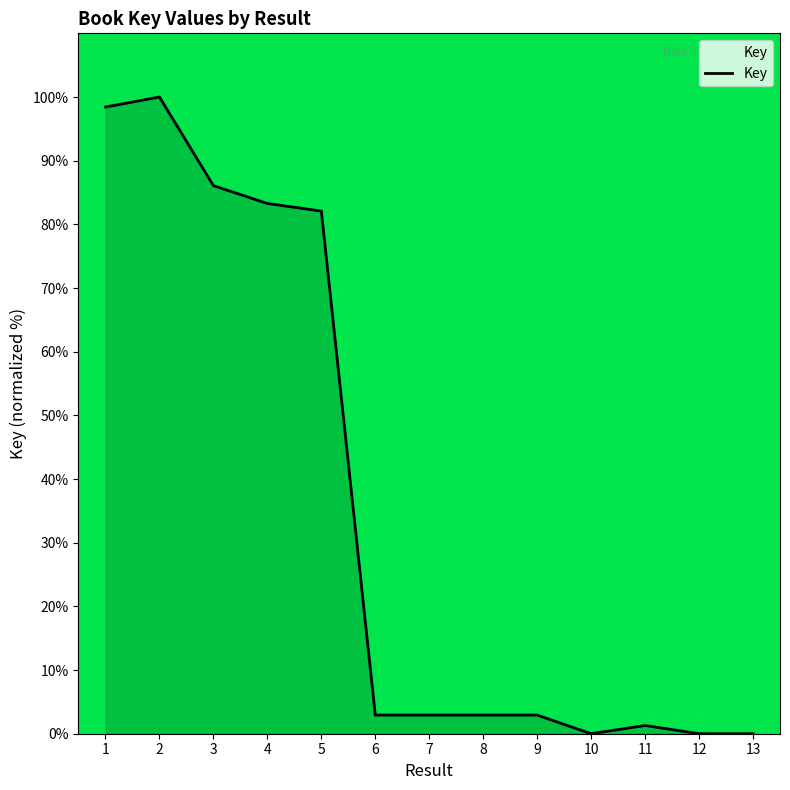

What is the average value?

35.6